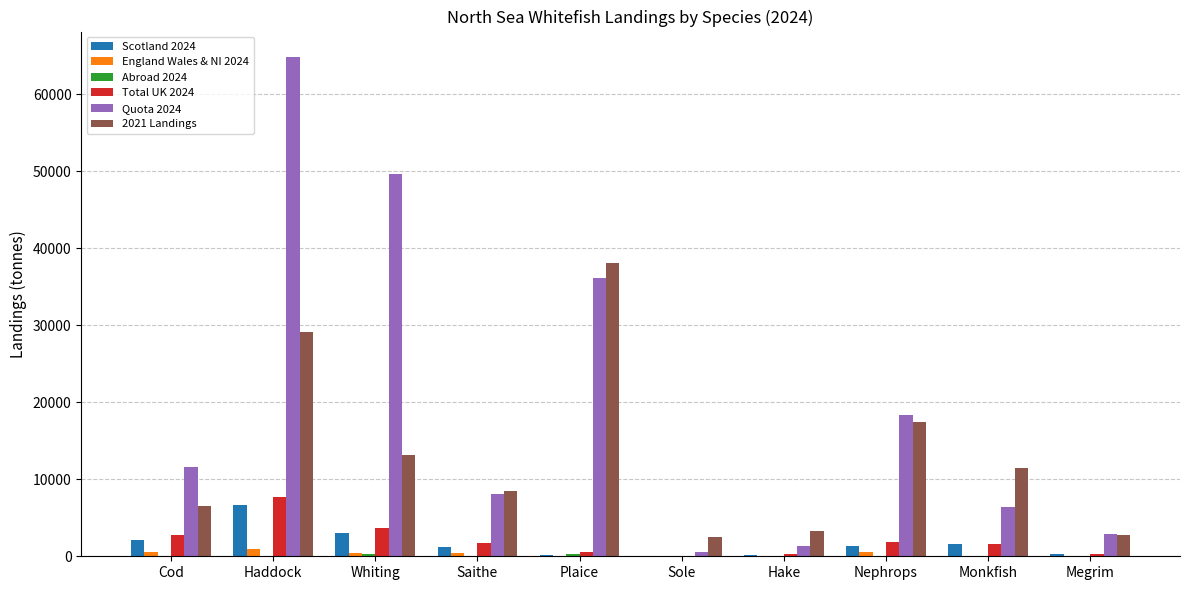

Which category has the highest value in the Quota 2024 series?

Haddock